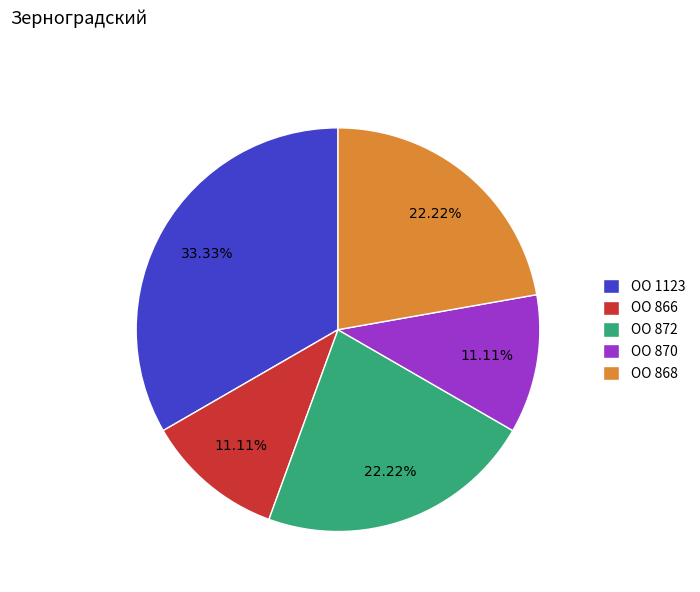

Does ОО 872 represent more than half of the total?

No